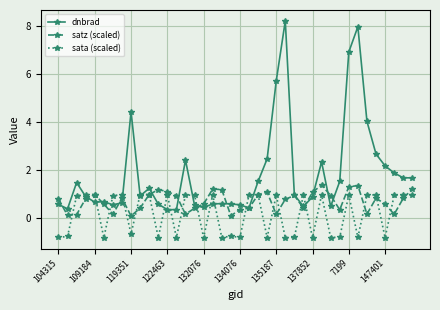

True or false: sata (scaled) has more than 0 points higher than both neighbors.

True